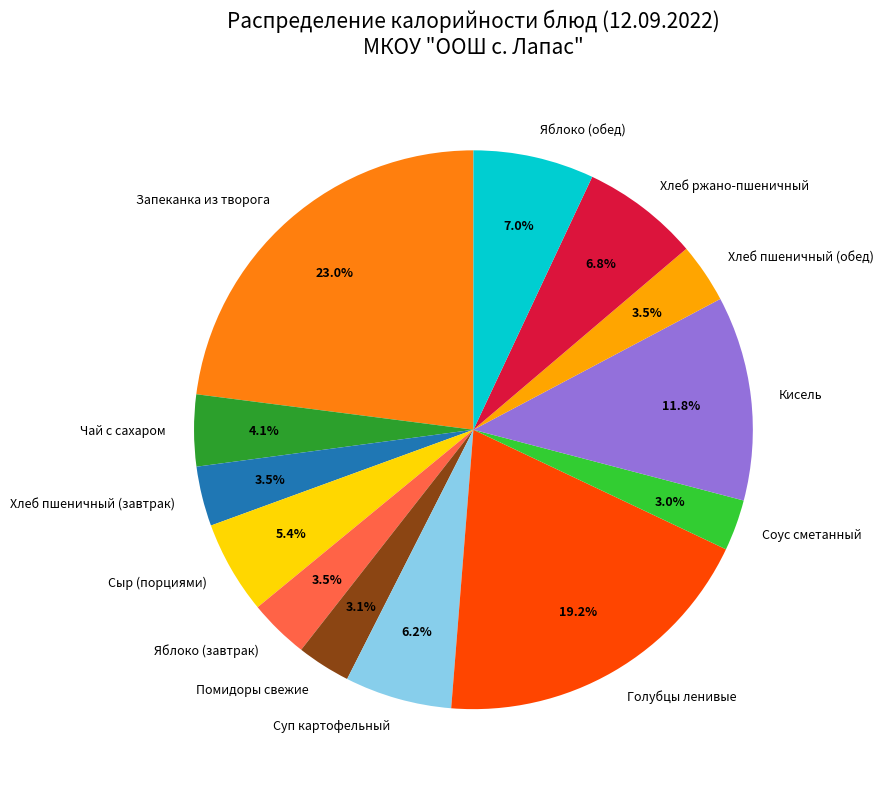

What is the largest slice in the pie chart?

Запеканка из творога